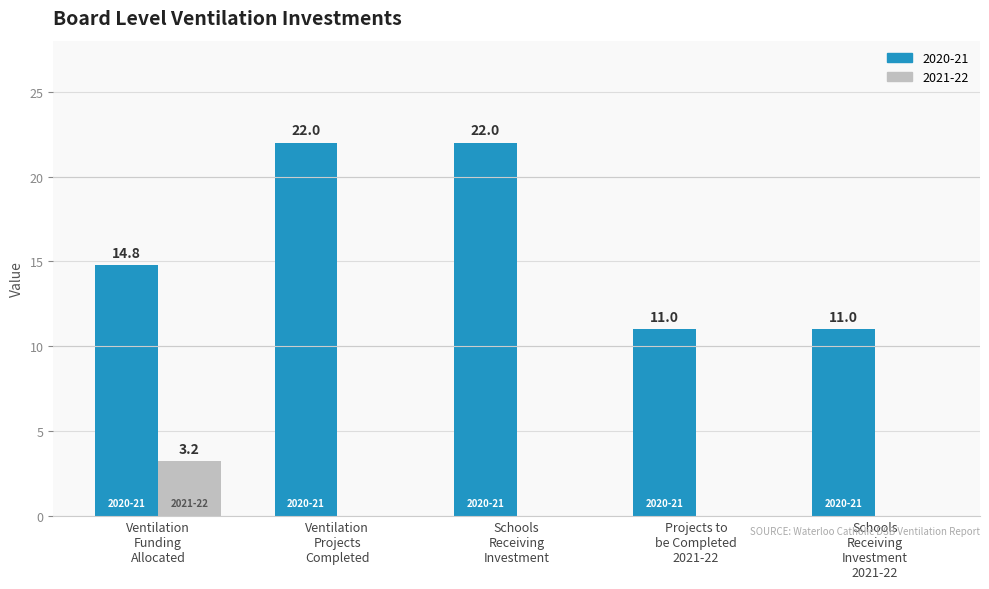

How many data points does each series have?

5